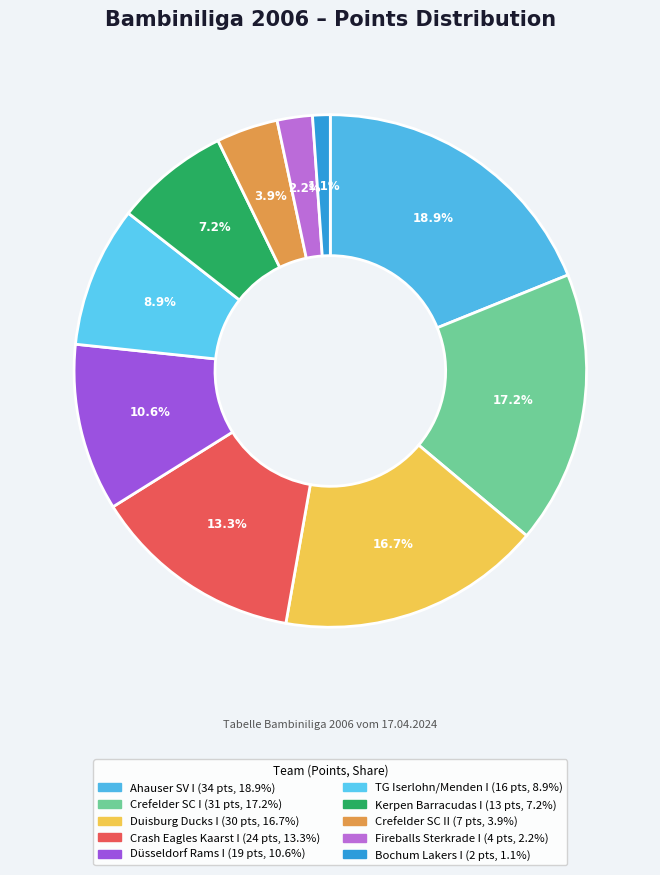

Is there a majority slice in this chart?

No